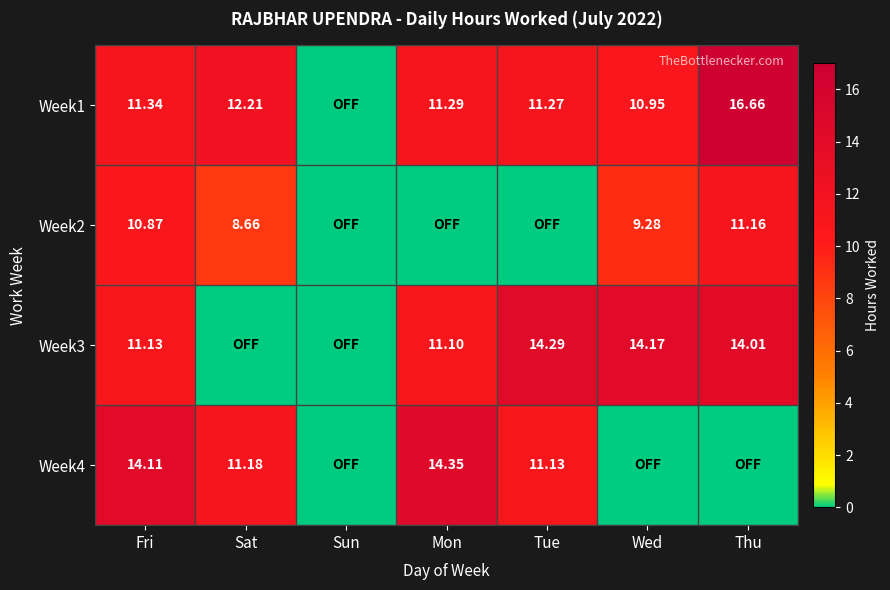

List the series in order of their overall mean, lowest first.

Week2, Week4, Week3, Week1